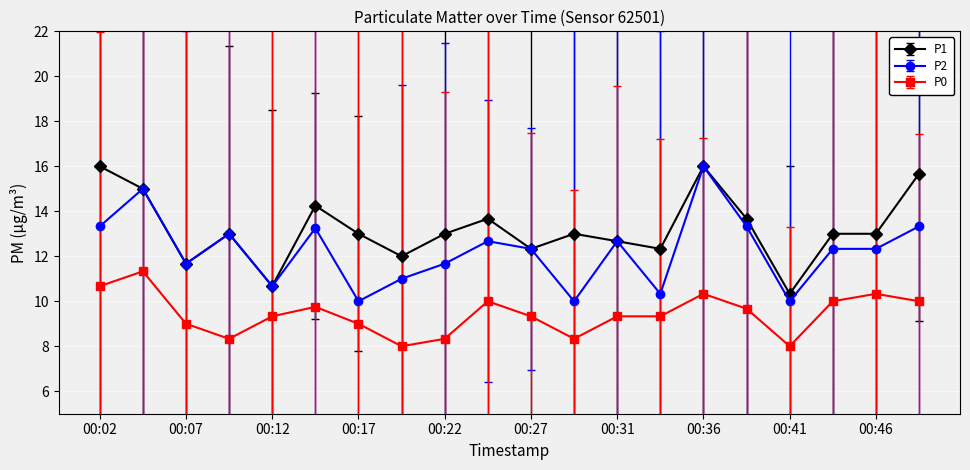

How many values in the P2 series are below 12?

8